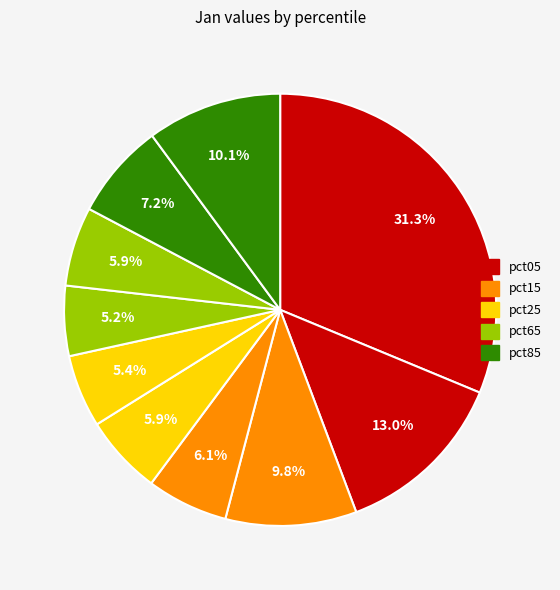

Rank the categories by value from highest to lowest.

pct05, pct15, pct95, pct25, pct85, pct35, pct45, pct75, pct55, pct65